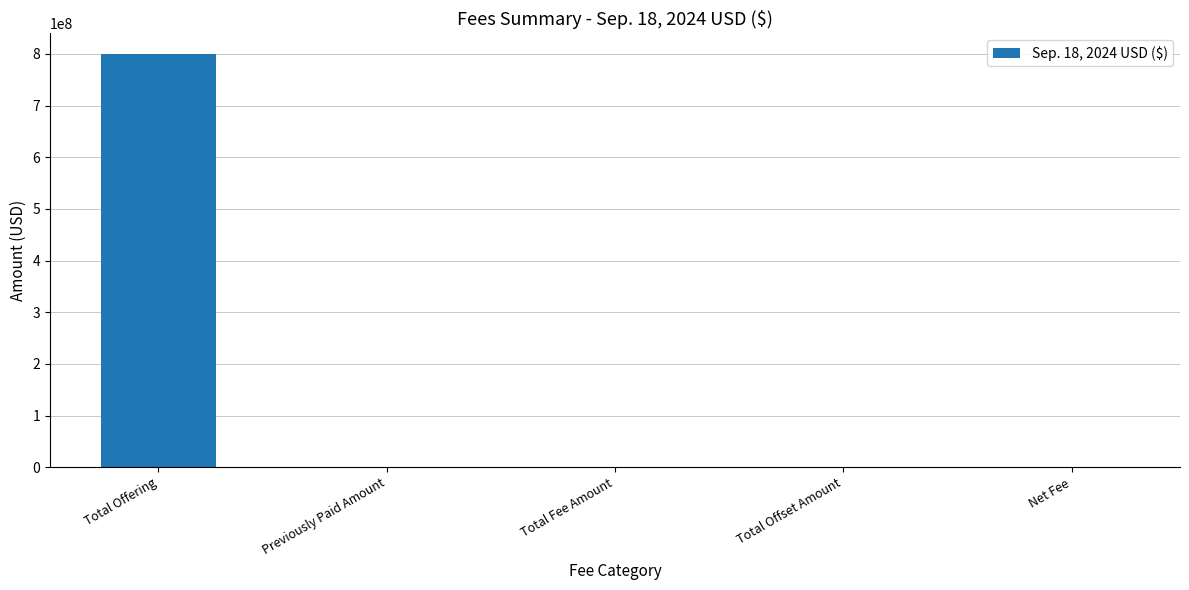

What is the change in value from Total Offset Amount to Net Fee?

+103320